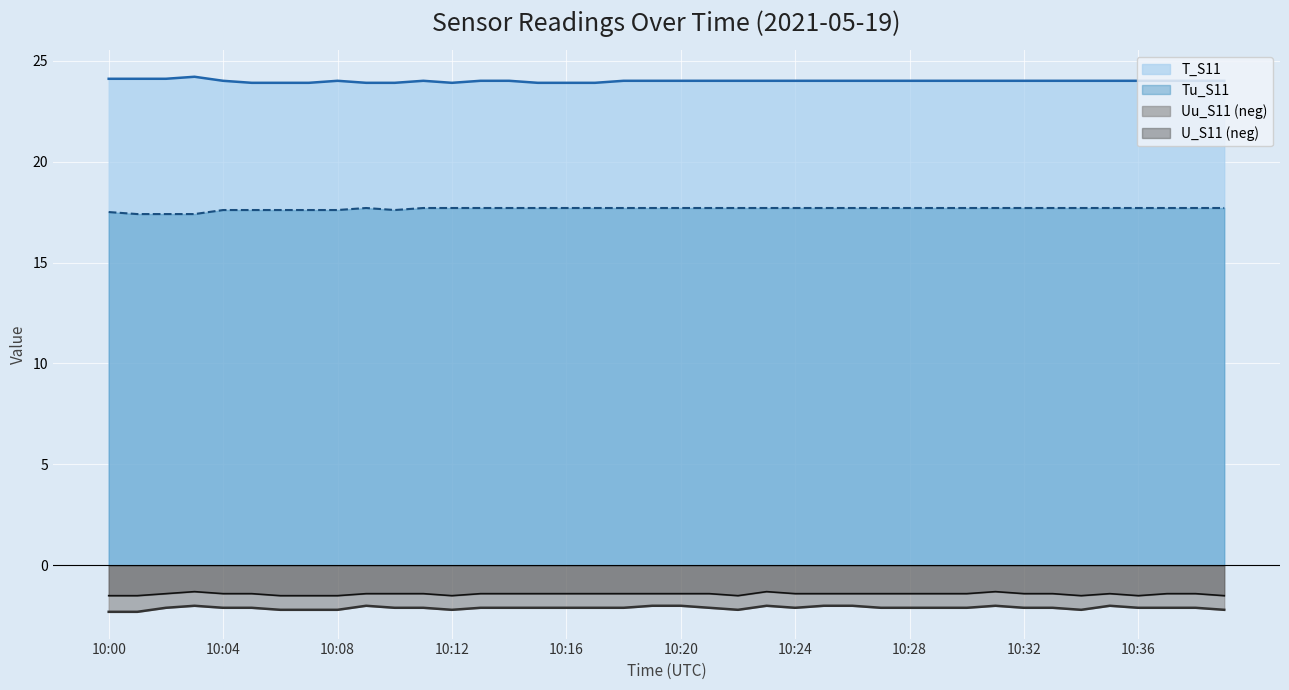

What is the difference between the highest and lowest values at 10:19?

26.0